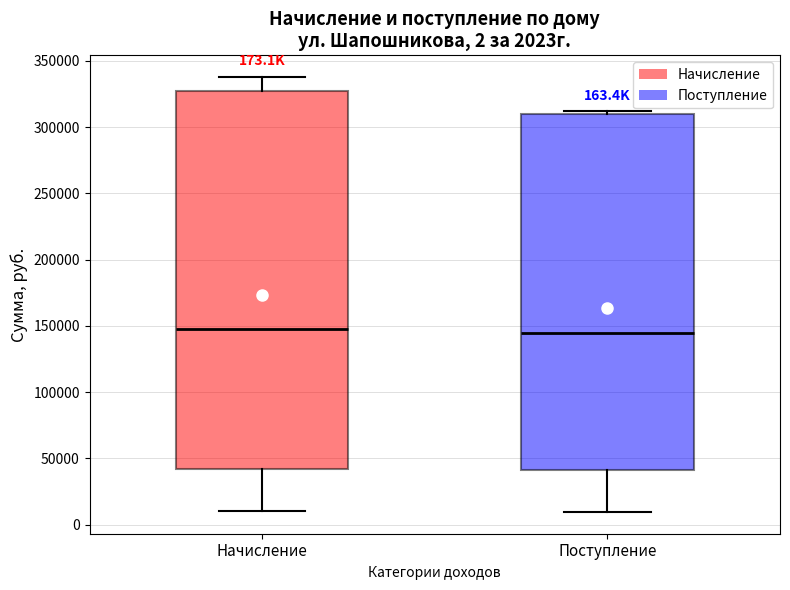

Comparing the boxes themselves (not the whiskers), which one is the tallest?

Начисление